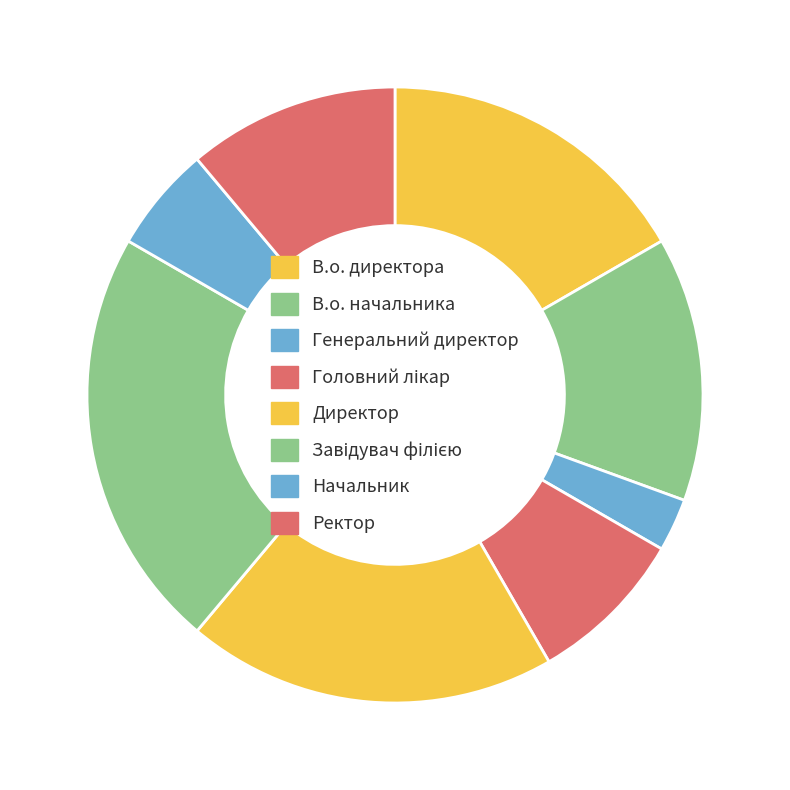

True or false: В.о. директора accounts for 2% of the total.

False